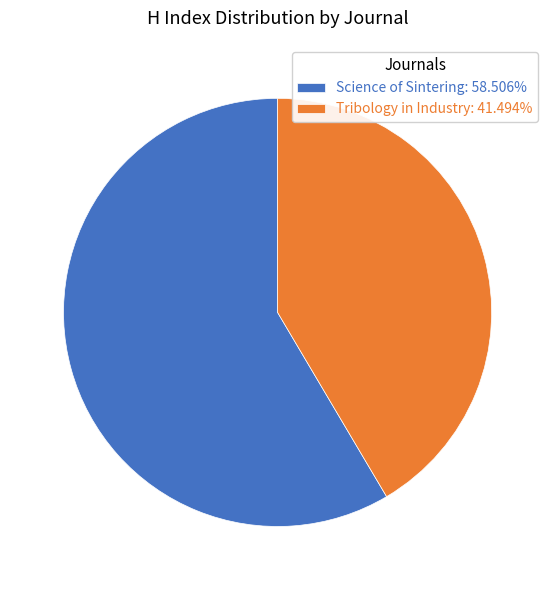

What is the ratio of the value at Science of Sintering to the value at Tribology in Industry?

1.4